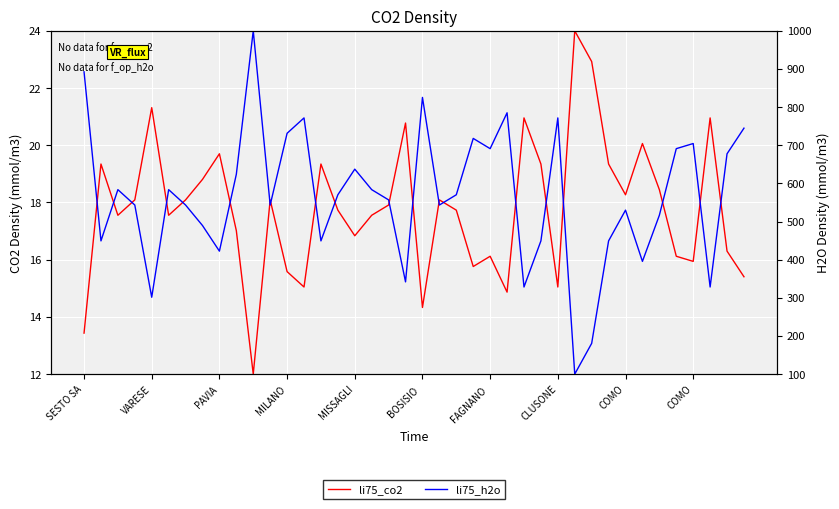

The li75_co2 series shows 16.3 at 38. True or false?

True